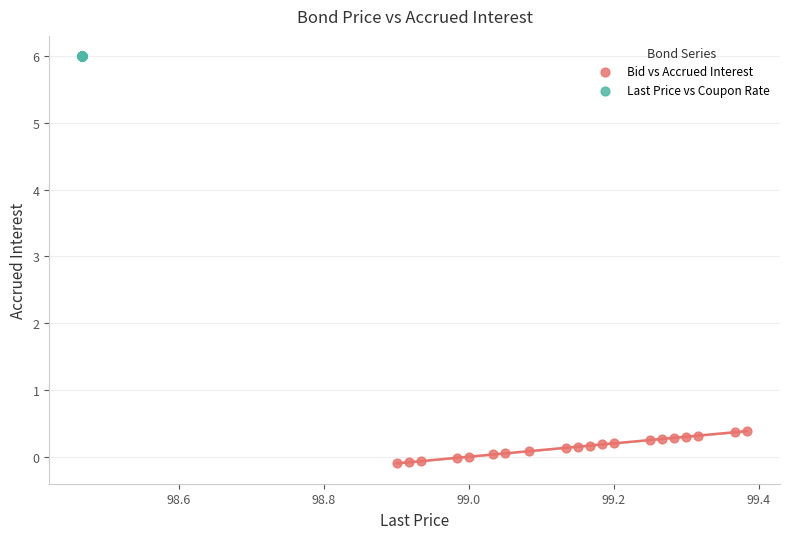

What are all the series names shown in the legend?

Bid vs Accrued Interest, Last Price vs Coupon Rate